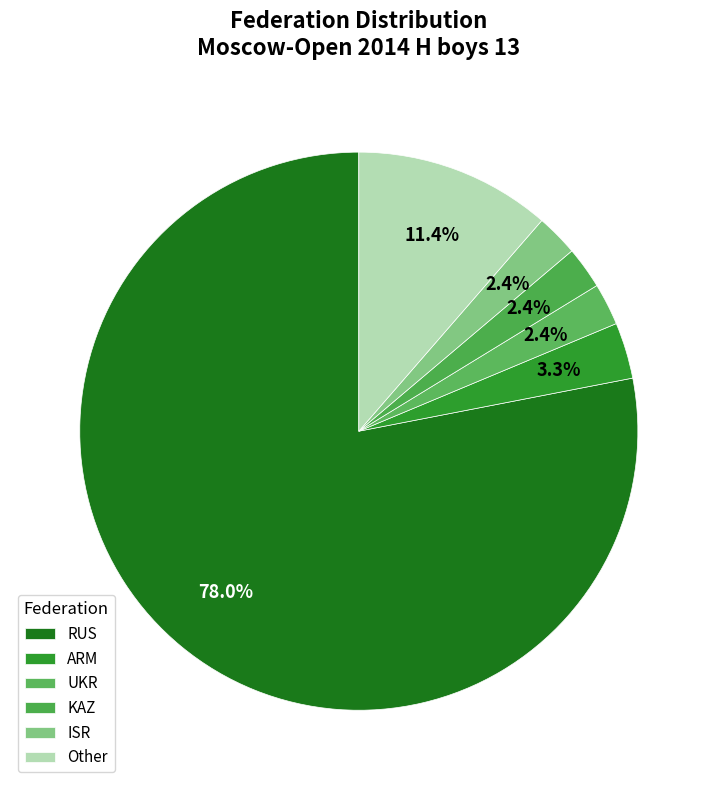

To the nearest percent, what is the difference between the ISR and ARM slice percentages?

1%